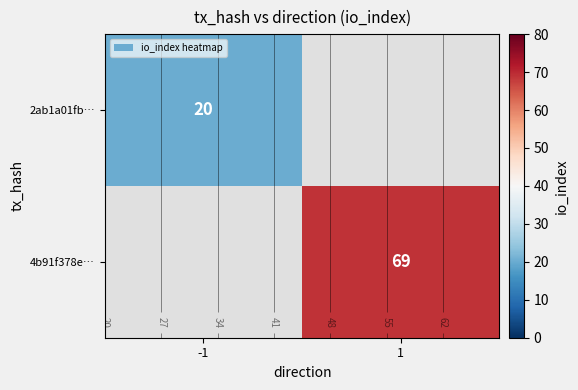

True or false: 2ab1a01fb… has a value of 20.0 at -1.

True